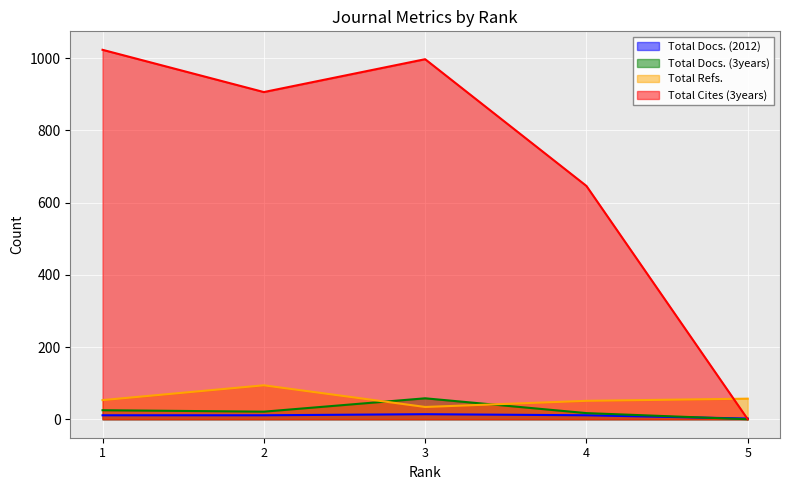

What is the approximate value of Total Cites (3years) at 3, to the nearest 10?

1000